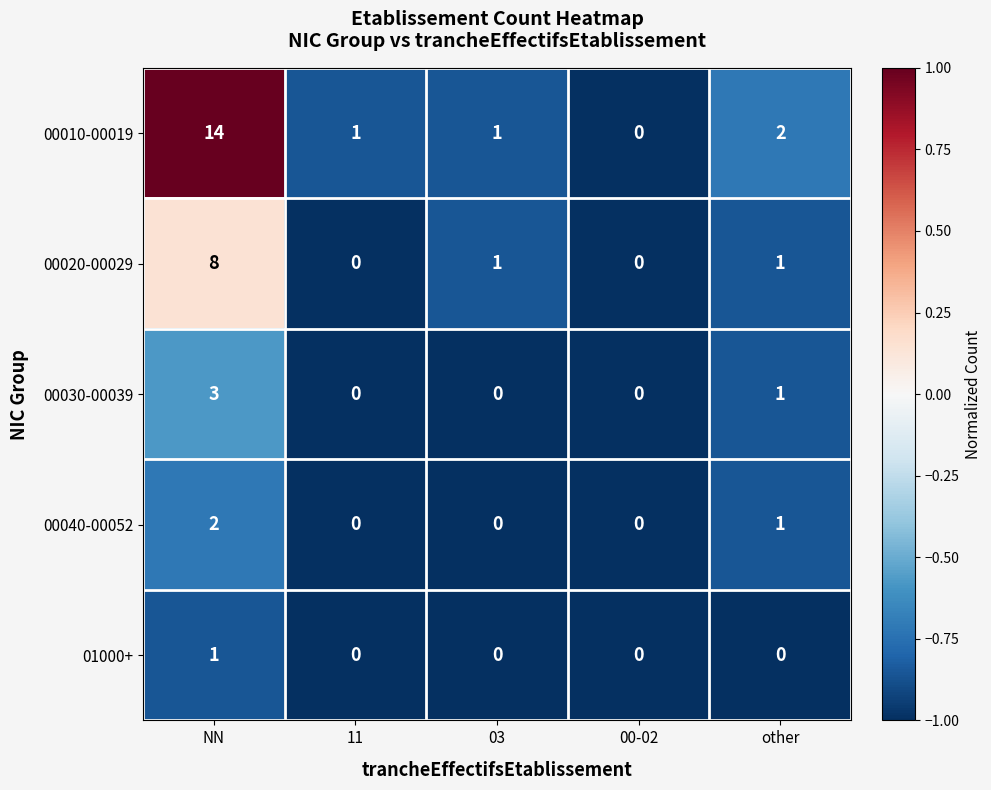

How many values in 01000+ are above zero?

1